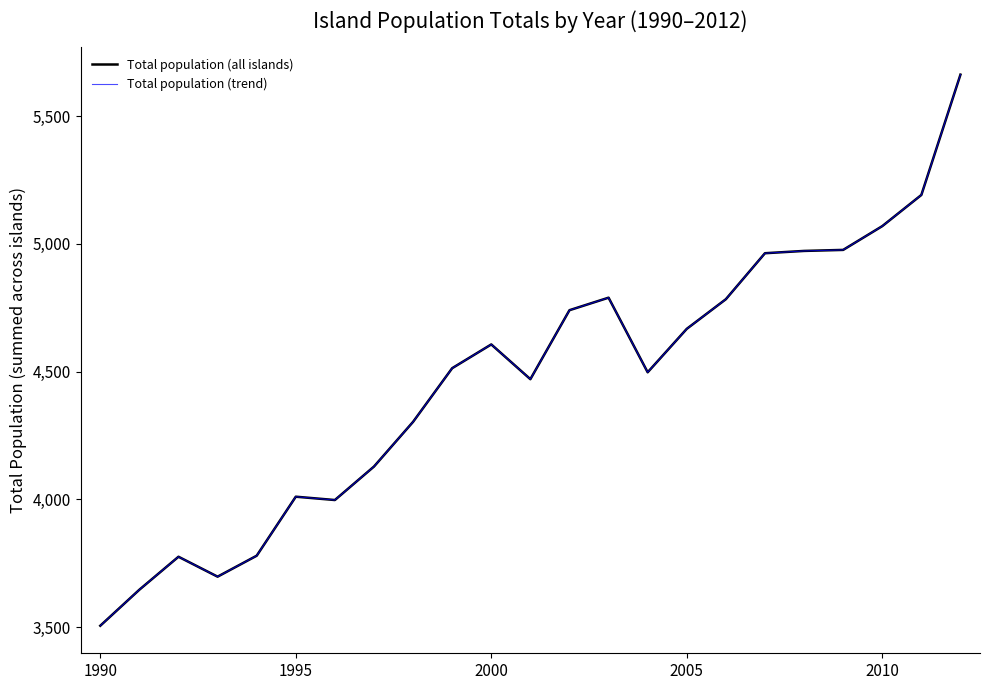

What is the difference between the maximum and minimum values in the Total population (trend) series?

2157